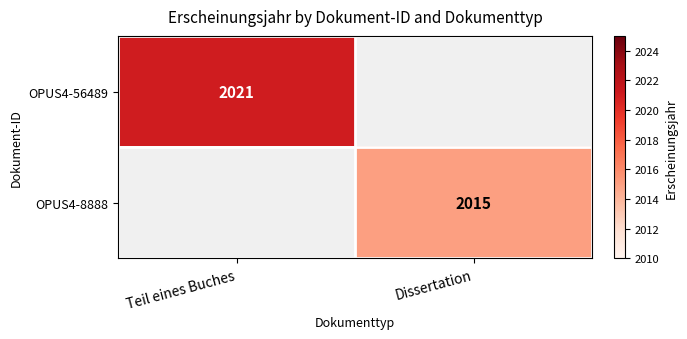

Is it true that OPUS4-8888 equals 2015 at Dissertation?

True